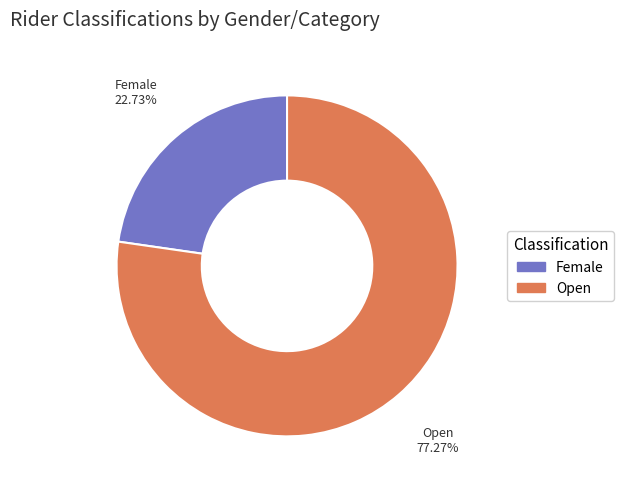

To the nearest percent, what portion does Female represent?

23%